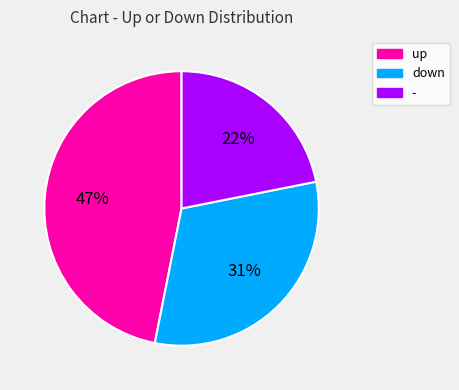

How many segments does this pie chart have?

3